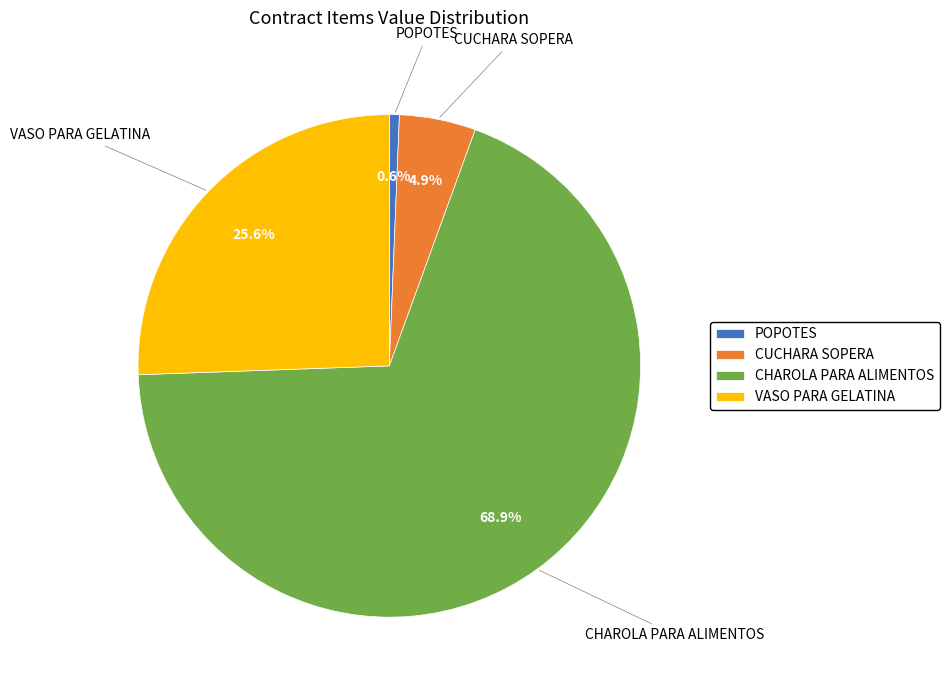

To the nearest percent, what portion does POPOTES represent?

1%